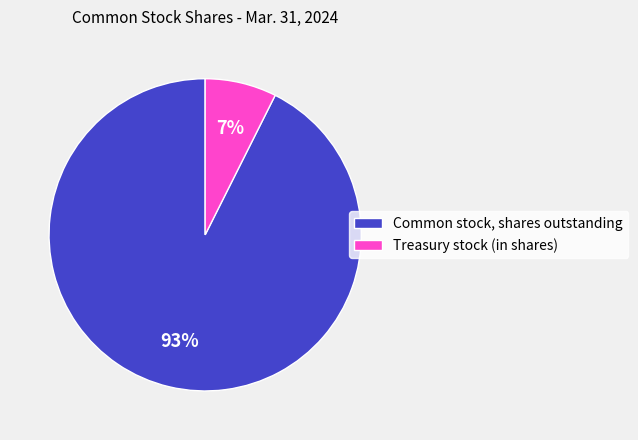

To the nearest percent, what percentage of the pie is Common stock, shares outstanding?

93%